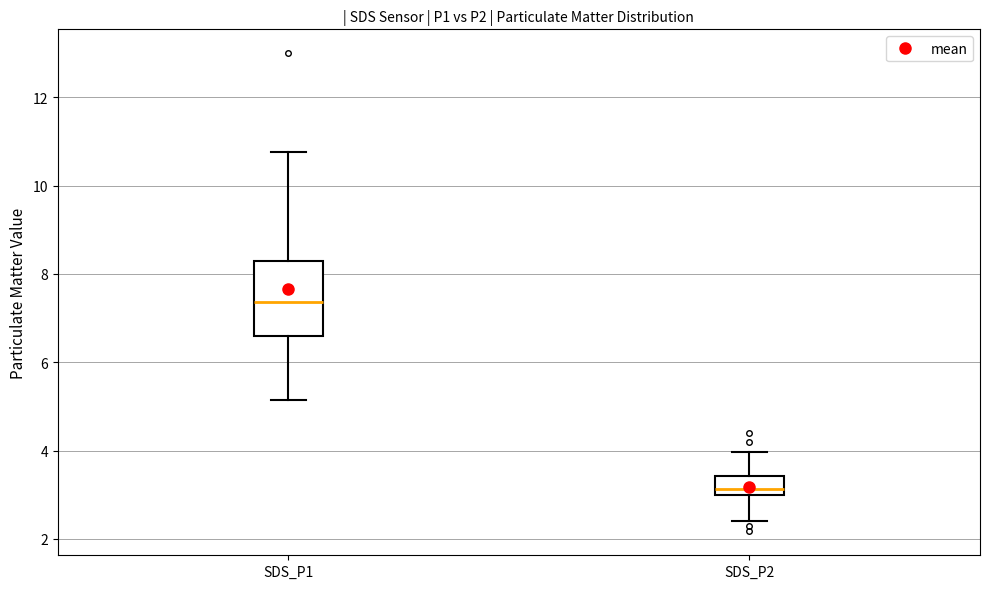

Reading left to right, read every box against the y-axis: the position of its median line, the range the box covers, and the ends of its whiskers. The values are not printed on the chart, so give them approximately, as read against the axis.

SDS_P1: median 7.4, box 6.6 to 8.4, whiskers 5.2 to 10.8
SDS_P2: median 3.2, box 3.0 to 3.4, whiskers 2.4 to 4.0